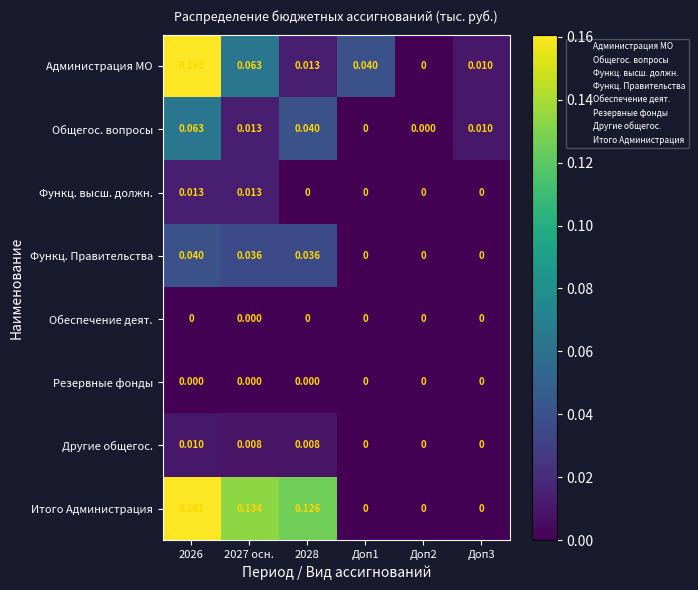

How many distinct data groups are displayed?

8